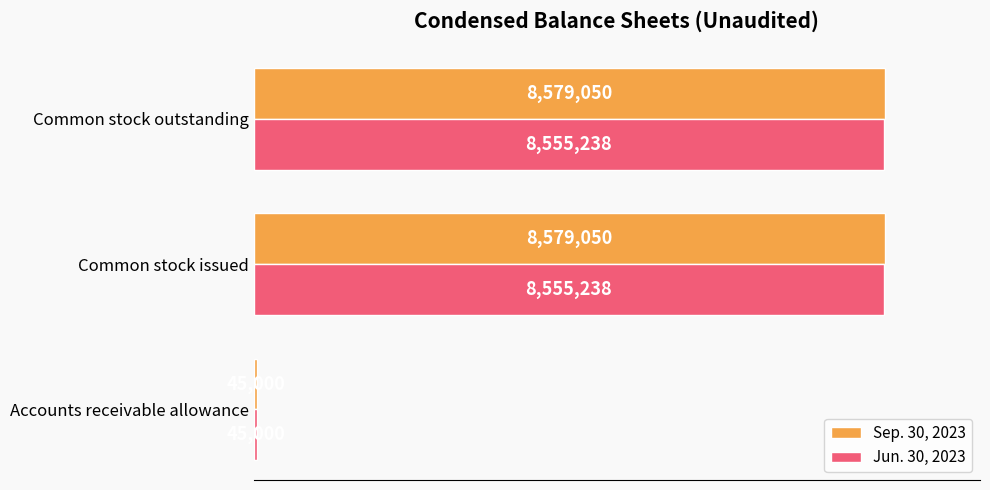

What are all the series names shown in the legend?

Sep. 30, 2023, Jun. 30, 2023